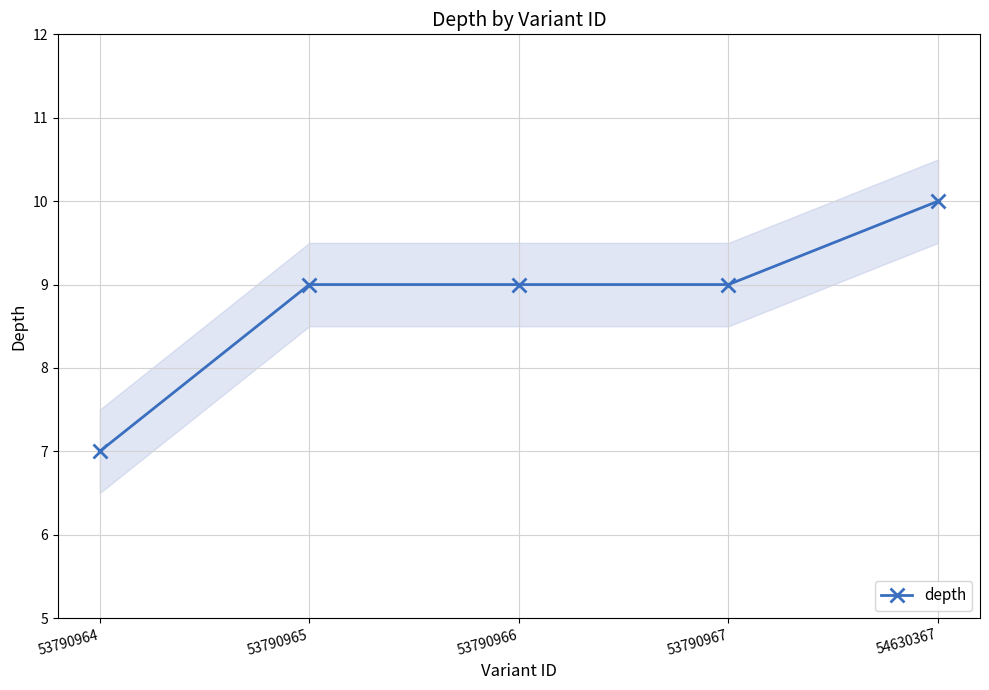

How many values are below 9?

1